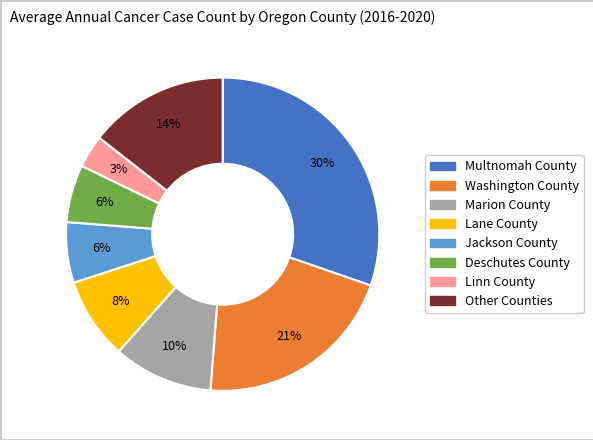

Is there a majority slice in this chart?

No